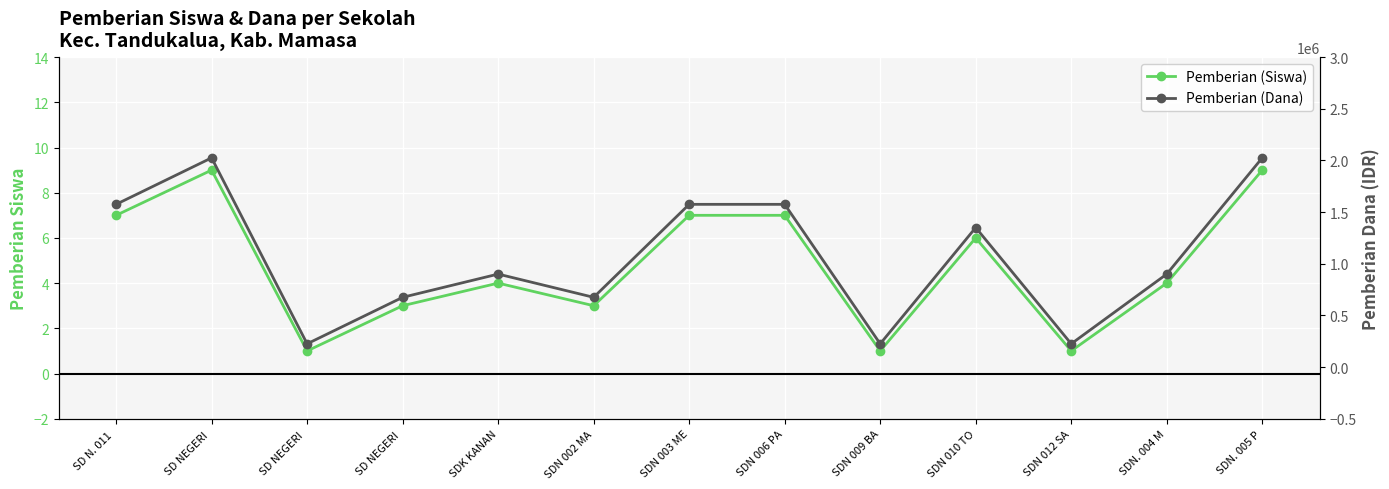

How many lines are shown in the chart?

2